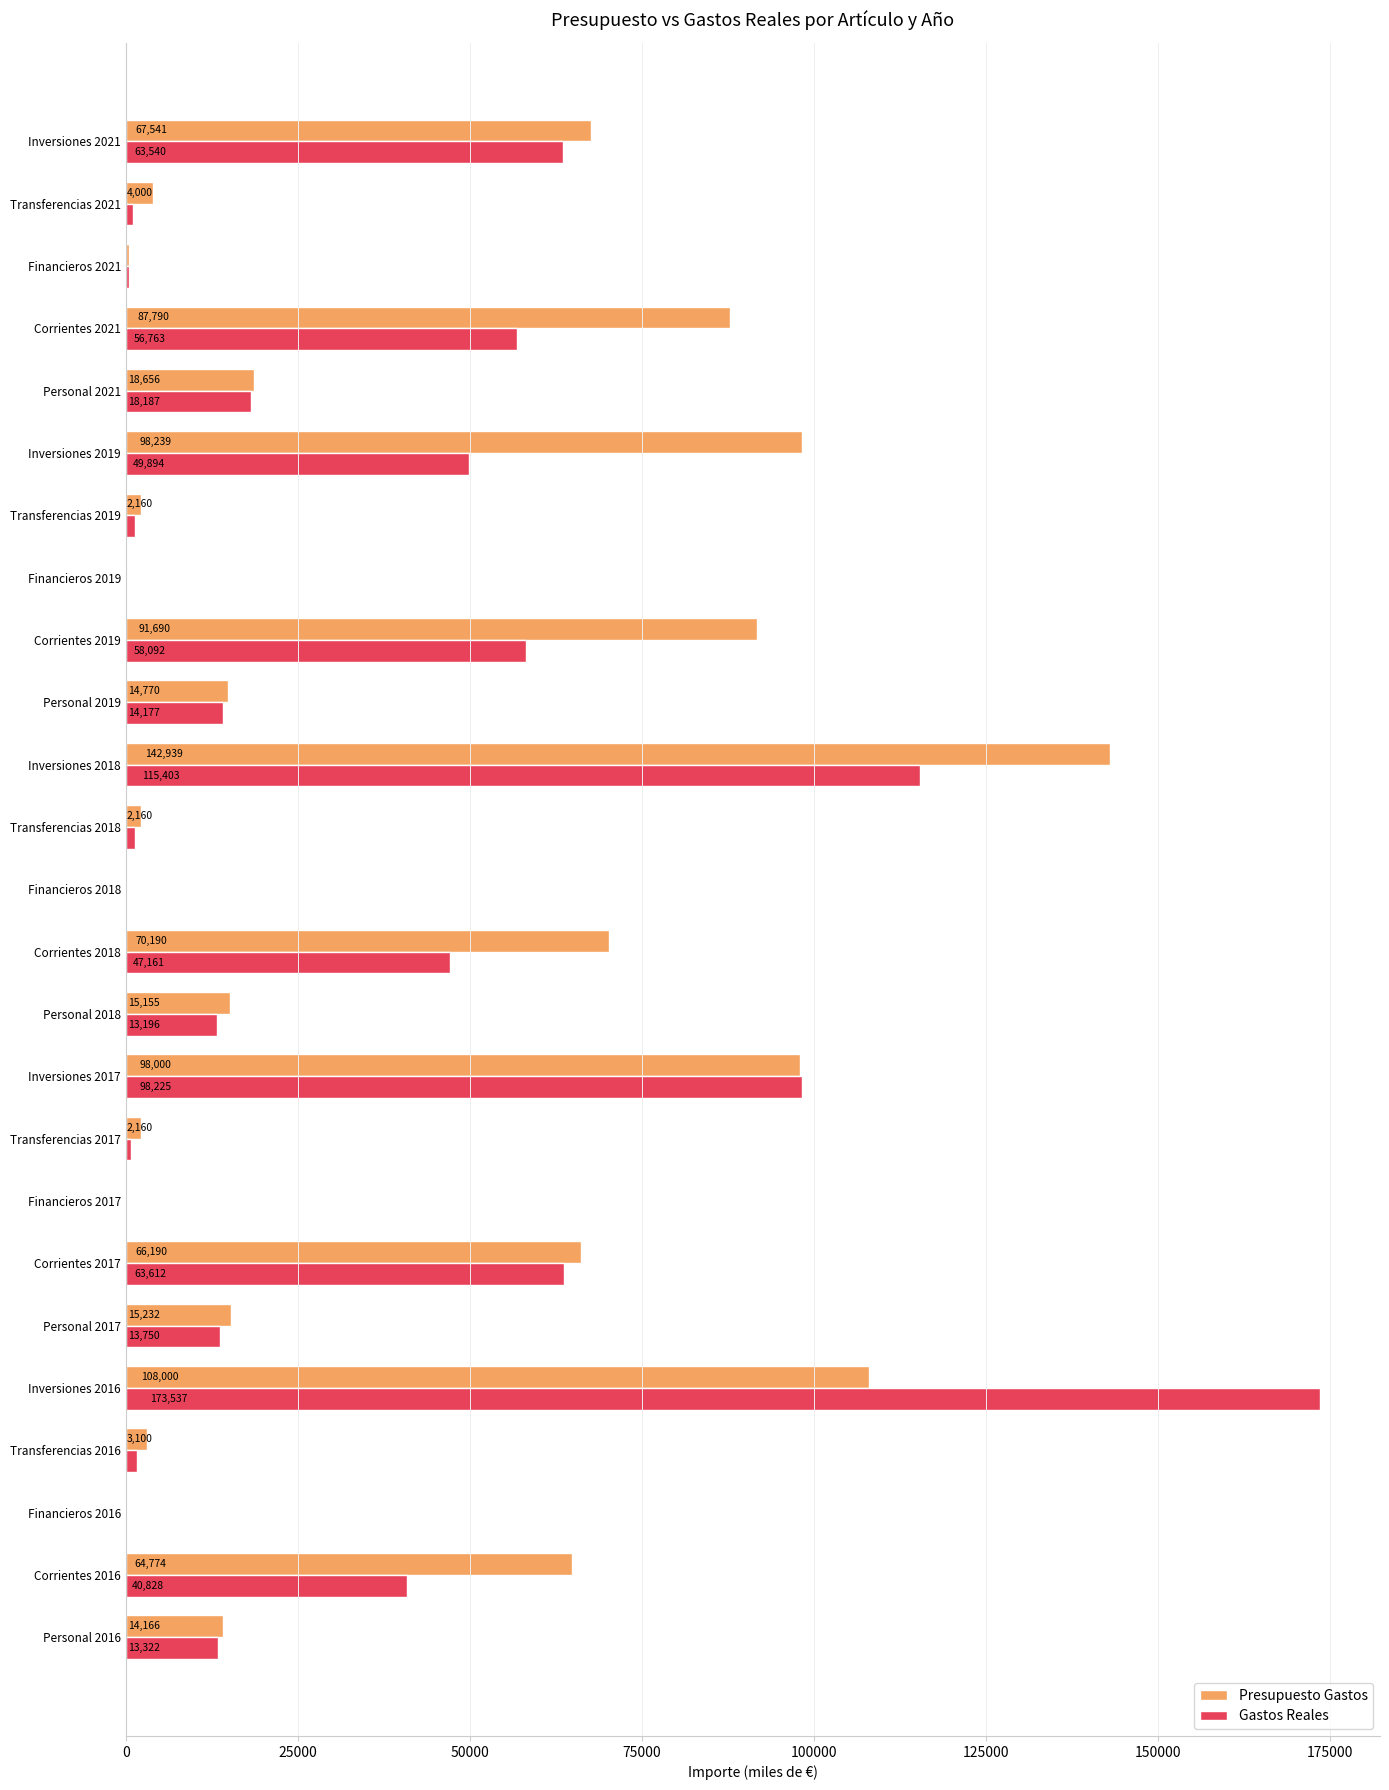

At which category is the sum across all series the highest?

Inversiones 2016